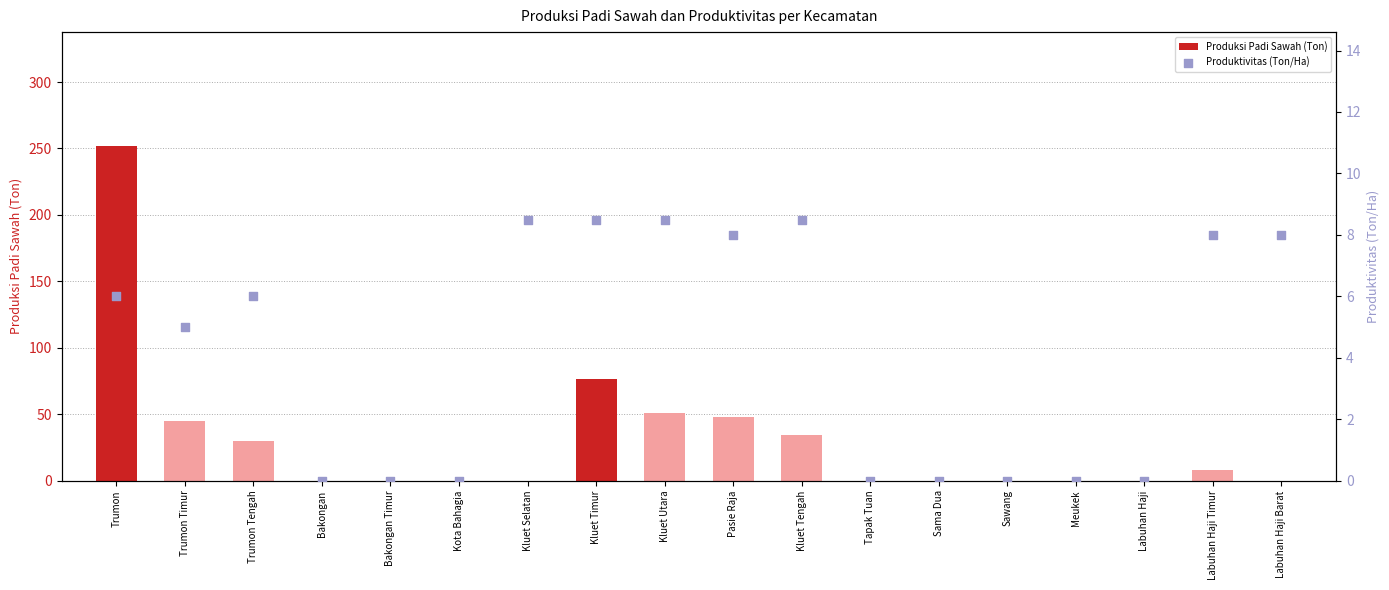

Which series has the largest Y range (max minus min)?

Produksi Padi Sawah (Ton)